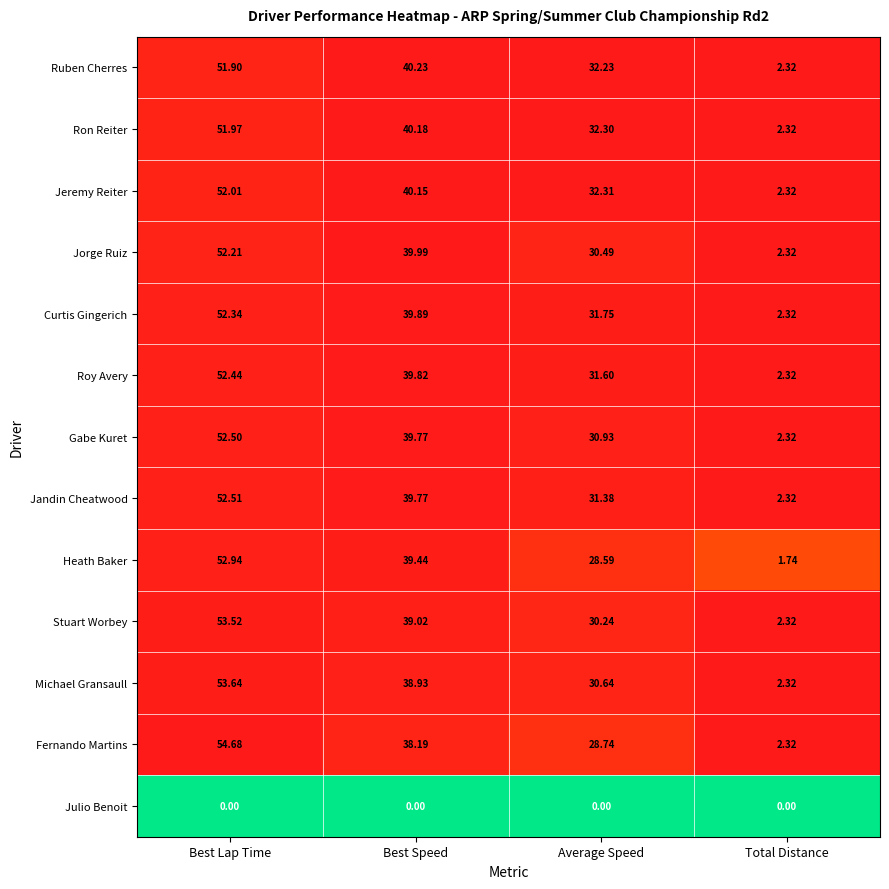

List the labels in order of Jandin Cheatwood value, smallest first.

Total Distance, Average Speed, Best Speed, Best Lap Time